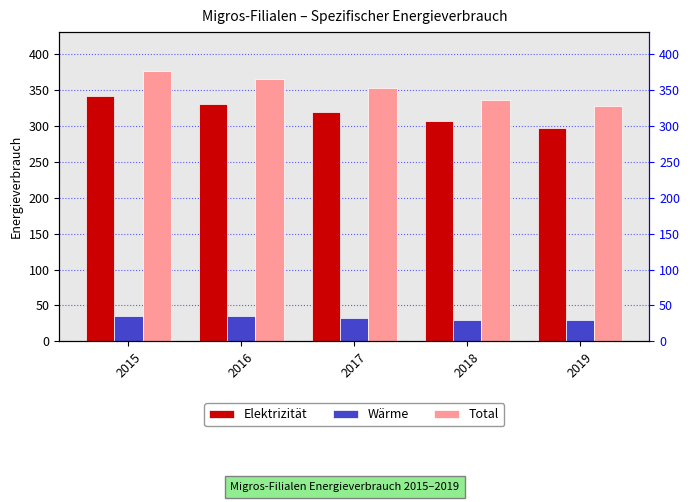

What is the difference between the maximum and minimum values in the Total series?

49